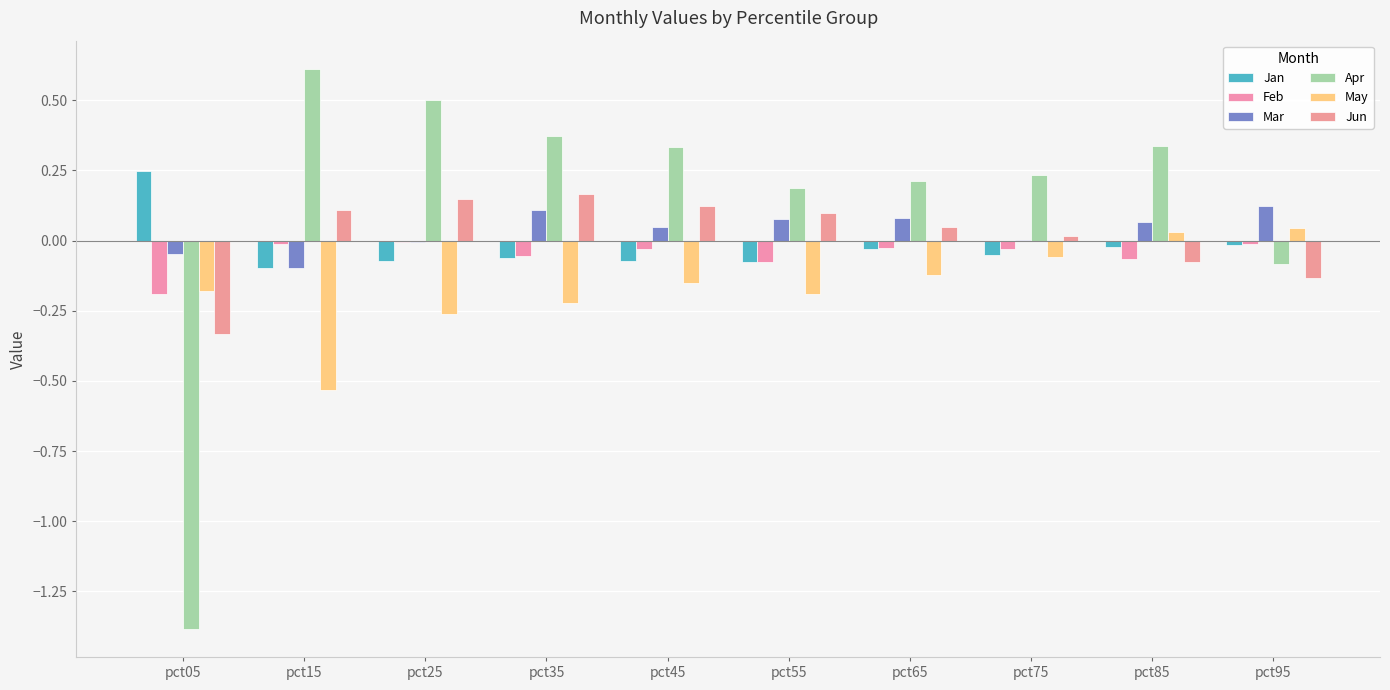

Which series has the largest total across all categories?

Apr